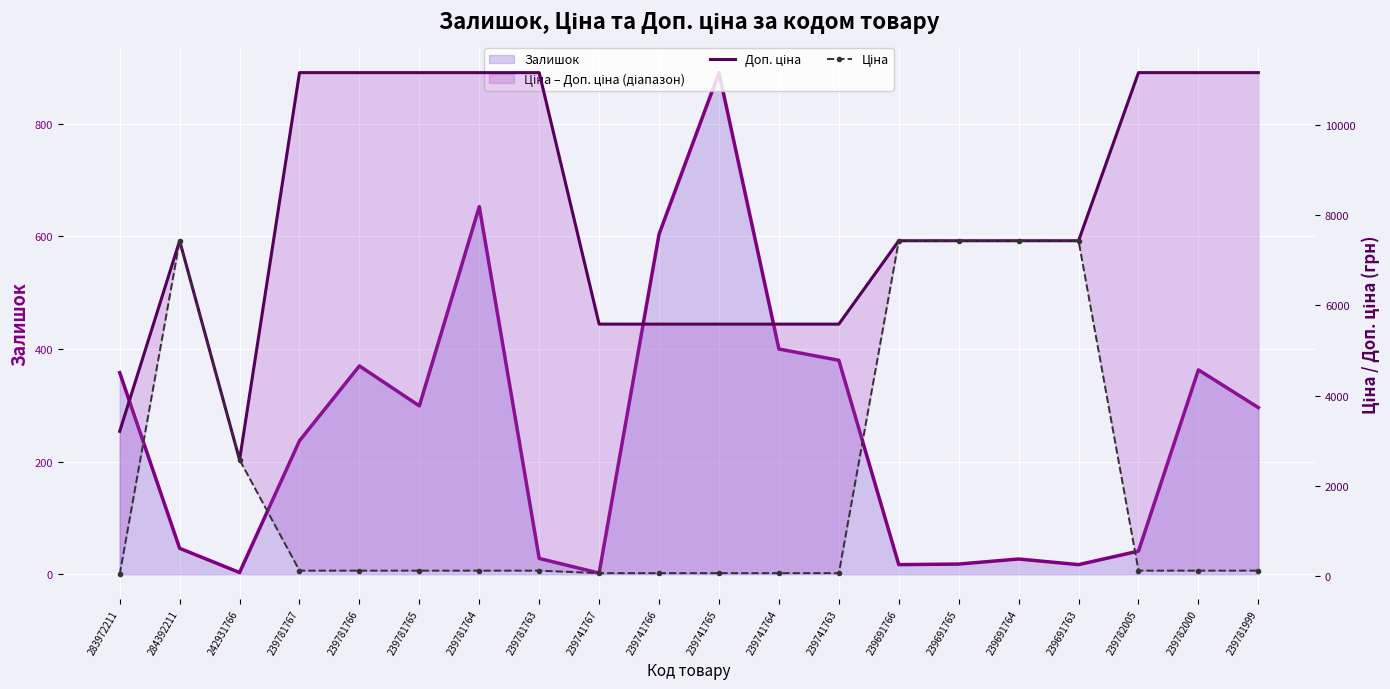

What is the greatest value displayed?

11169.0